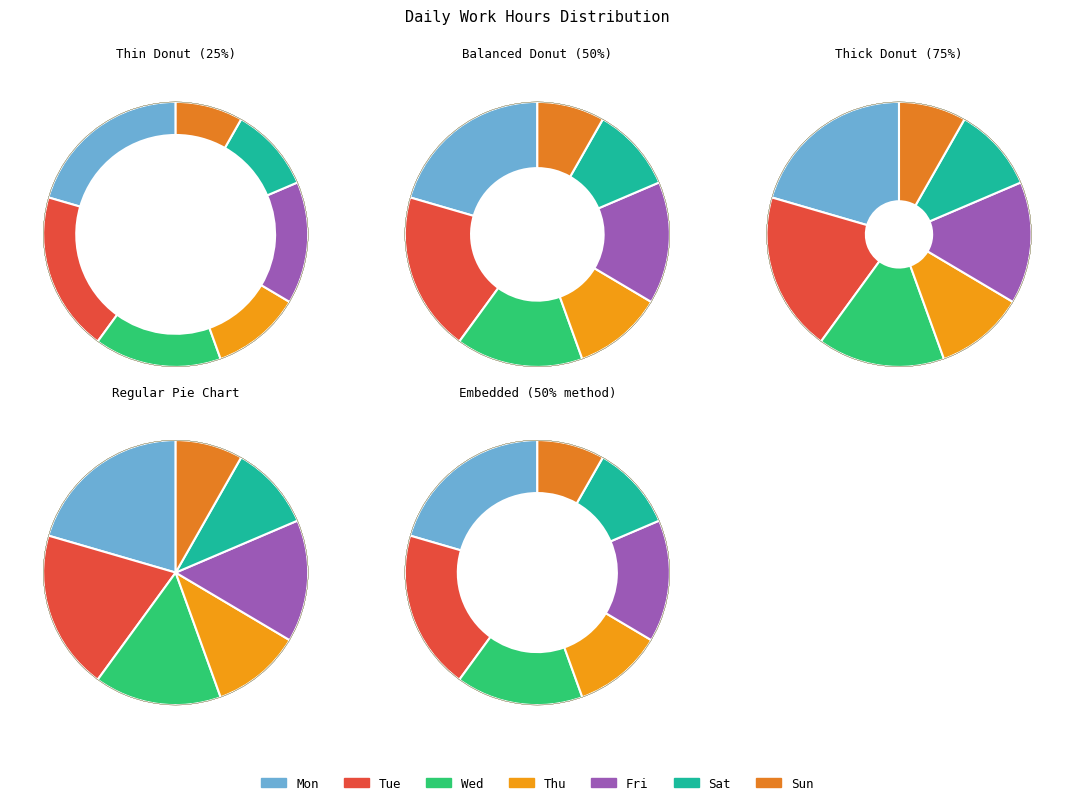

Is the sum of Sun and Thu greater than half?

No